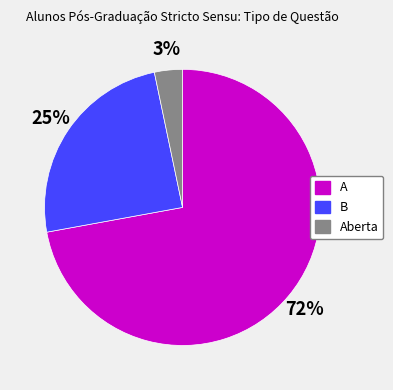

Do B and A together represent more than half of the pie?

Yes